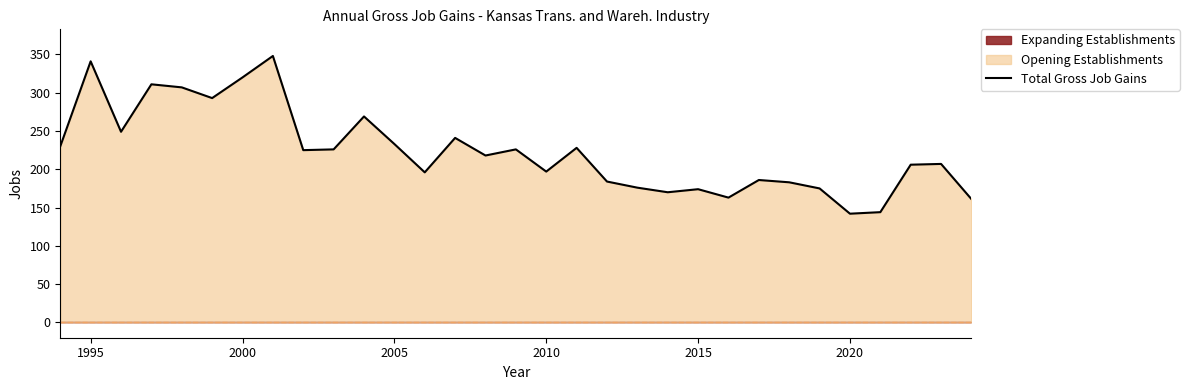

What is the sum of all values?

6929